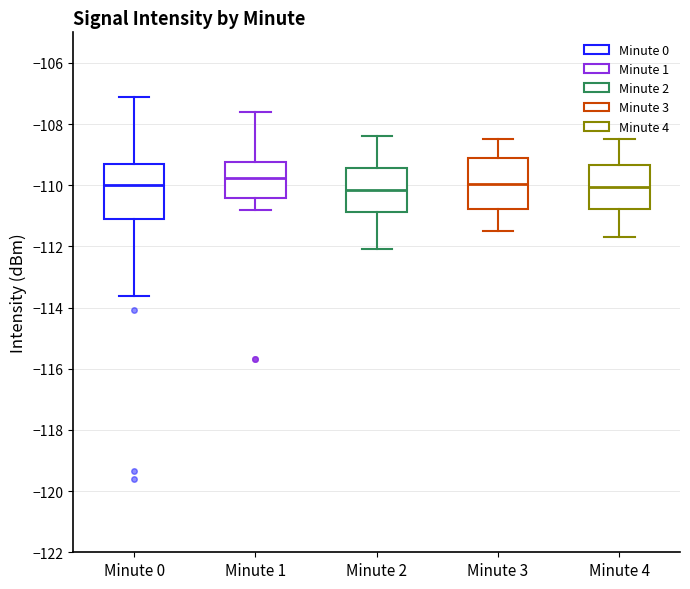

Reading left to right, transcribe this box plot: for each box, give where its median line is, the range the box spans, and where its two whiskers end, as read against the y-axis. The values are not printed on the chart, so give them approximately, as read against the axis.

Minute 0: median -110.0, box -111.0 to -109.4, whiskers -113.6 to -107.2
Minute 1: median -109.8, box -110.4 to -109.2, whiskers -110.8 to -107.6
Minute 2: median -110.2, box -110.8 to -109.4, whiskers -112.0 to -108.4
Minute 3: median -110.0, box -110.8 to -109.2, whiskers -111.4 to -108.4
Minute 4: median -110.0, box -110.8 to -109.4, whiskers -111.6 to -108.4